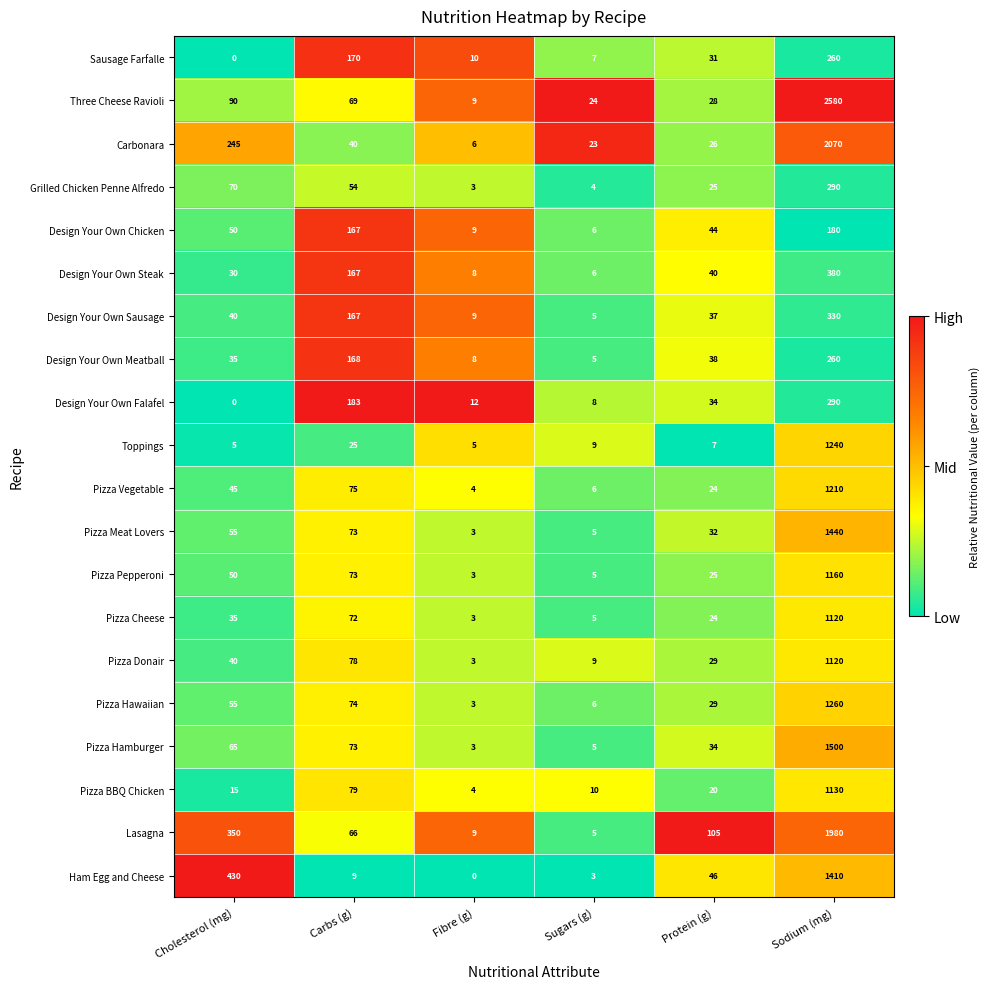

What is the difference between the Pizza Hawaiian values at Cholesterol (mg) and Protein (g)?

26